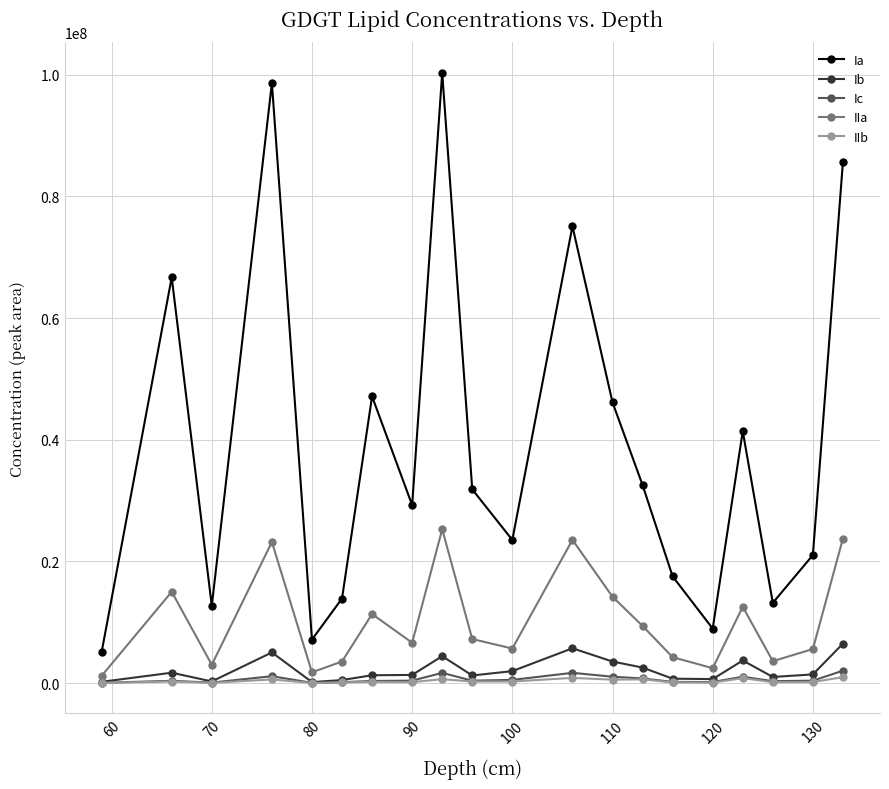

True or false: IIa and IIb intersect in this chart.

False